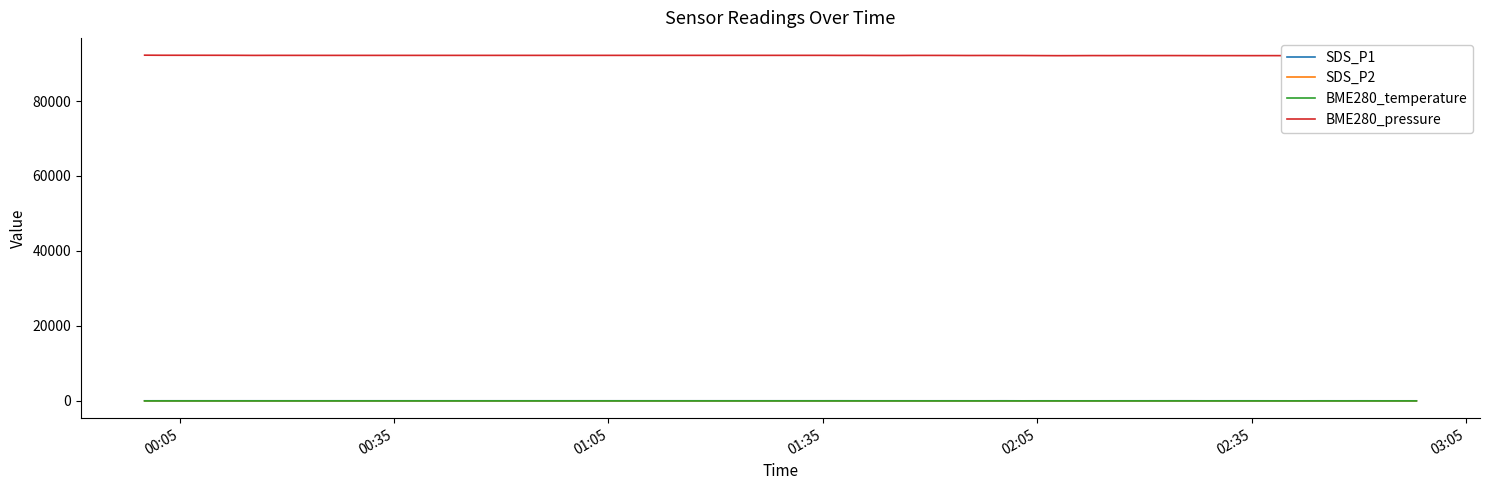

Count the number of data series in this chart.

4